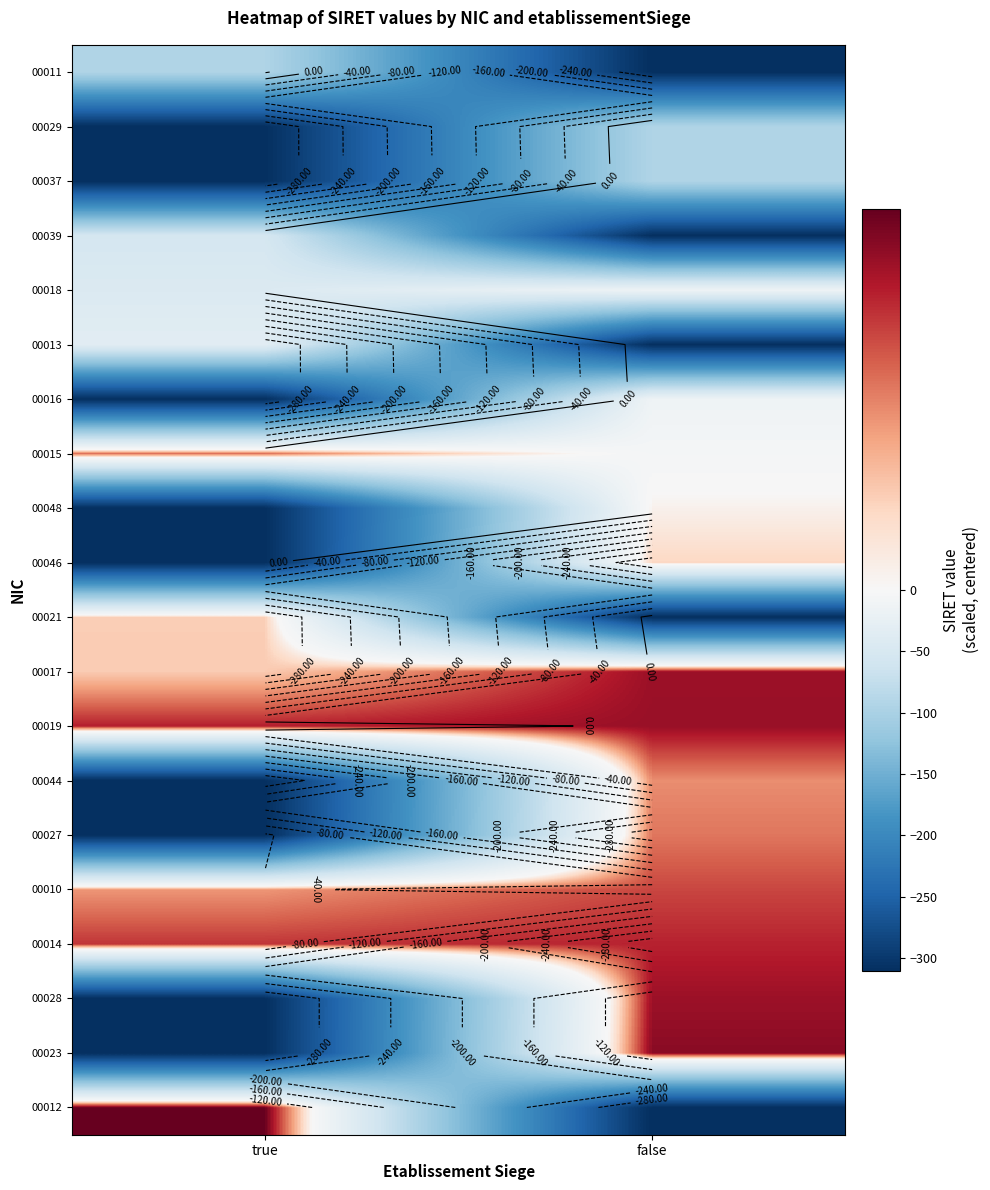

What is the difference between the 00048 values at true and false?

312.0